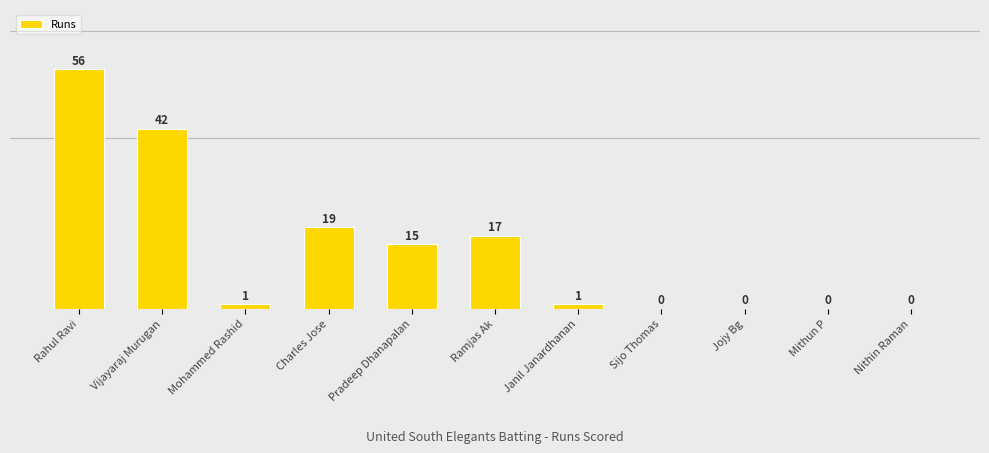

What is the label of the 5th bar from the left?

Pradeep Dhanapalan